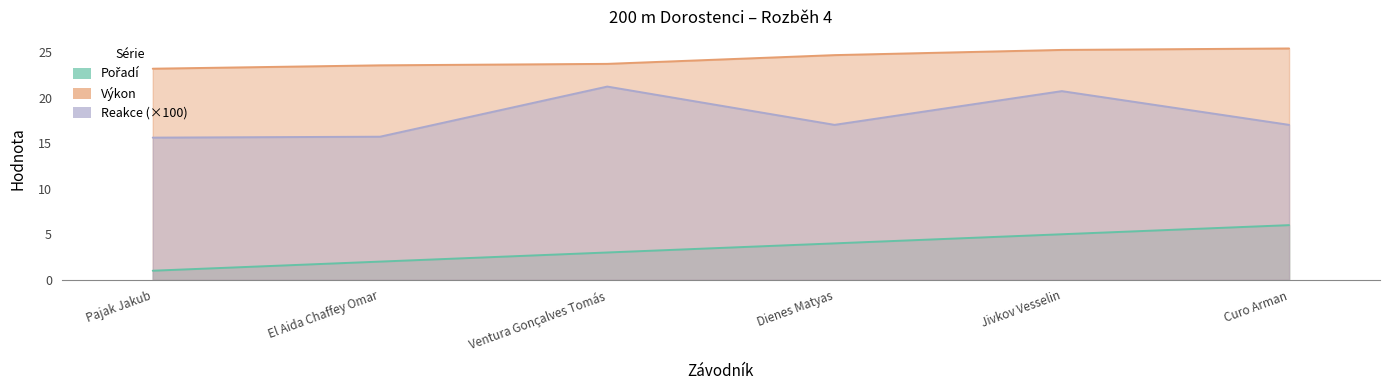

List the series in order of their peak value, lowest first.

Pořadí, Reakce, Výkon